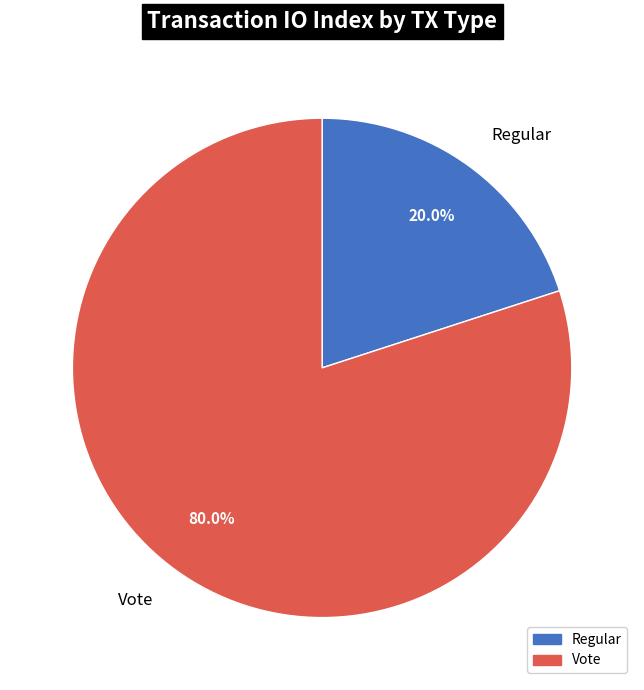

Rank the categories by value from lowest to highest.

Regular, Vote